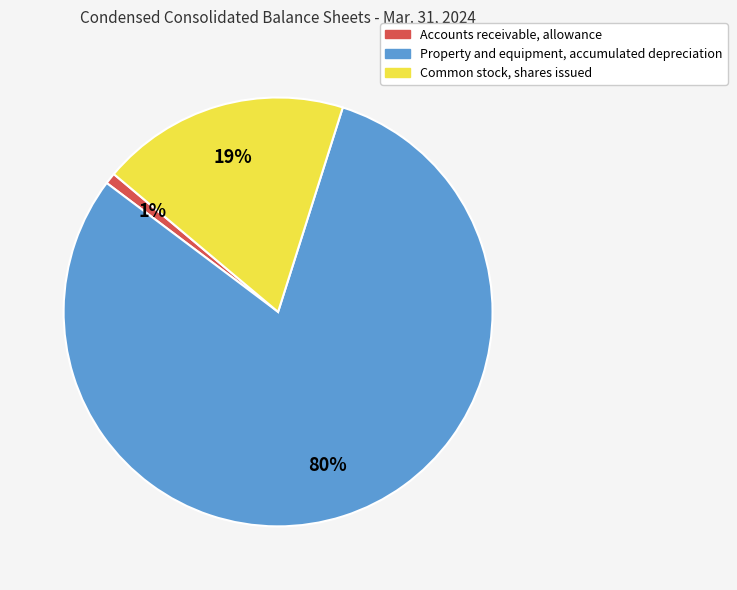

How many segments does this pie chart have?

3